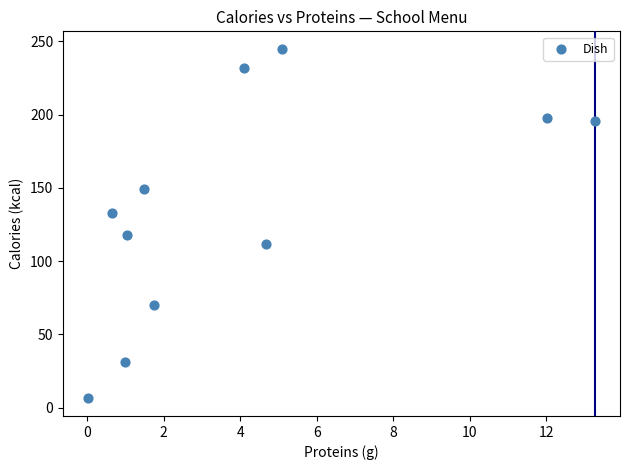

What is the range of X values (max minus min)?

13.2